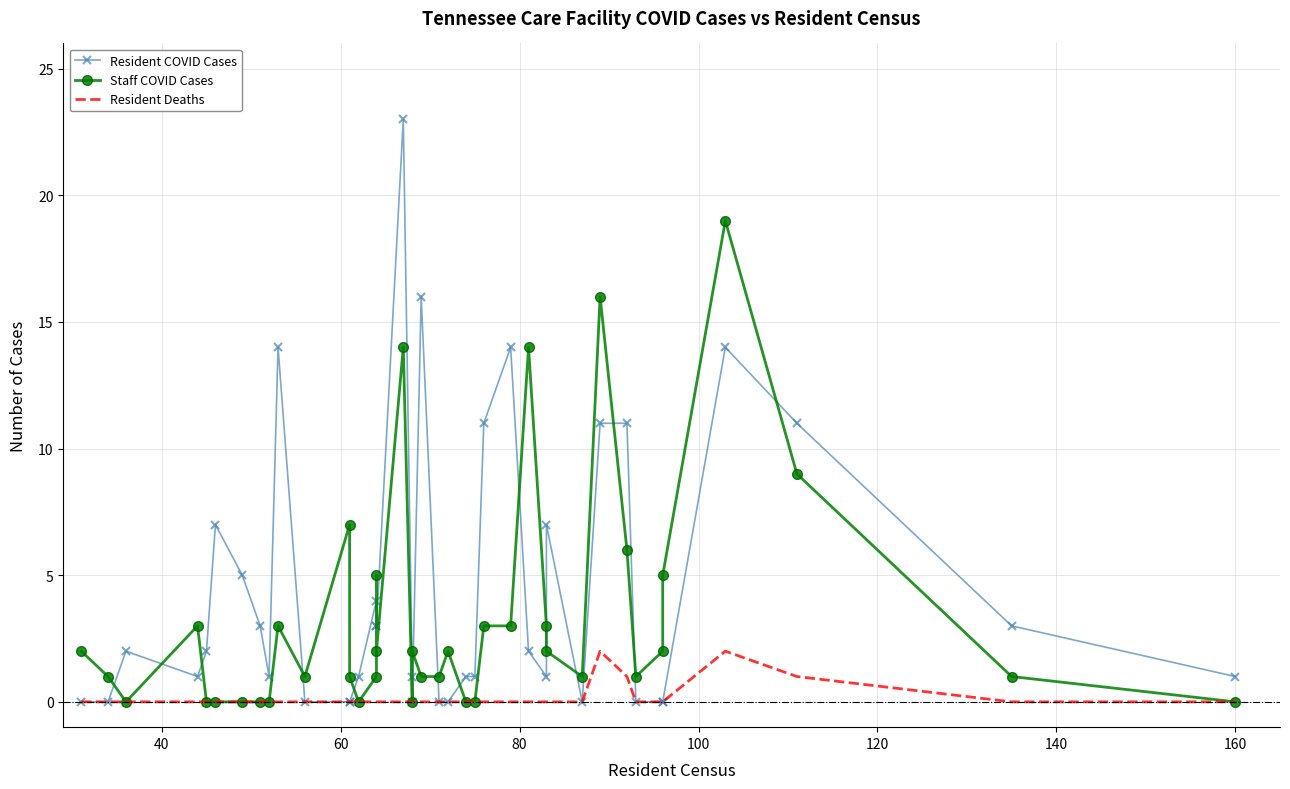

How many interior local valleys does the Staff COVID Cases series have?

7